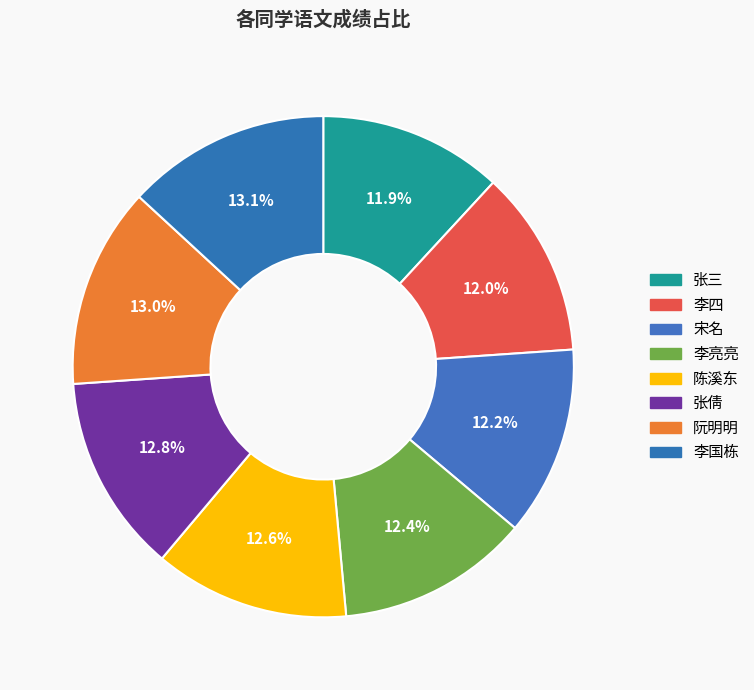

To the nearest percent, what portion does 张倩 represent?

13%